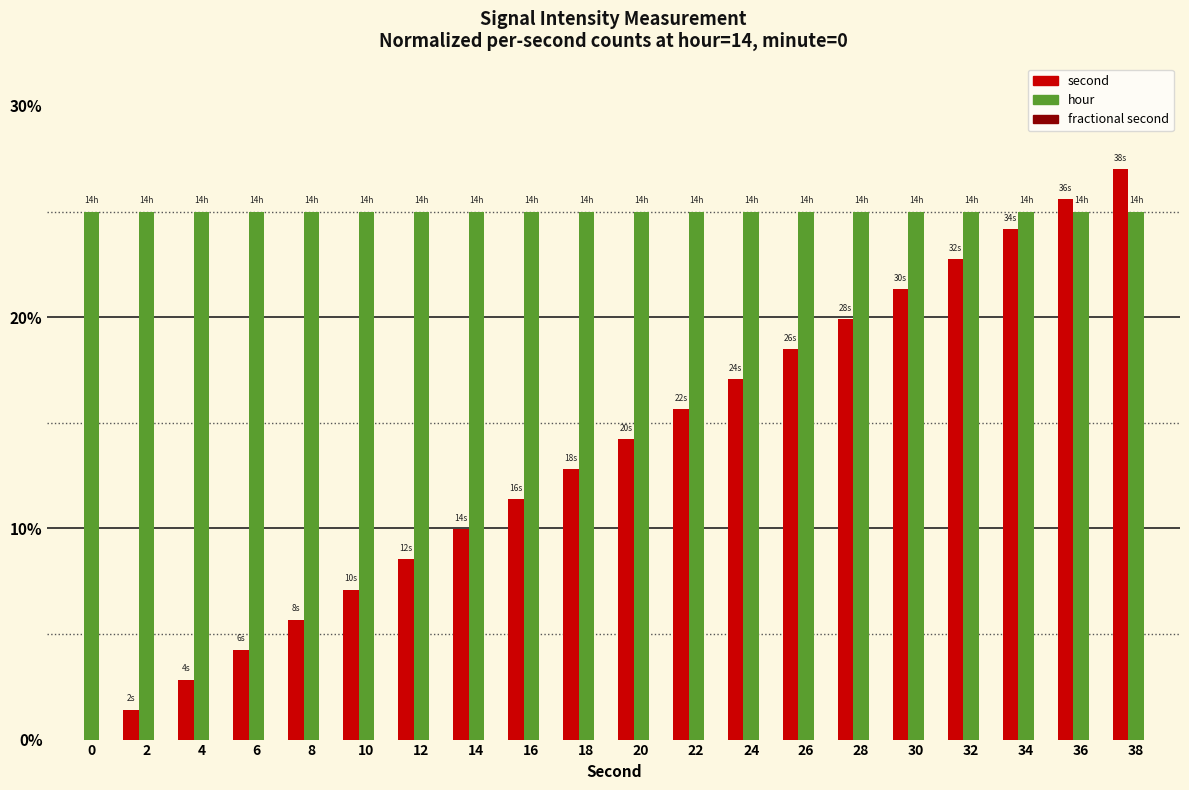

Is the value of hour at 34 greater than the value of second at 18?

Yes